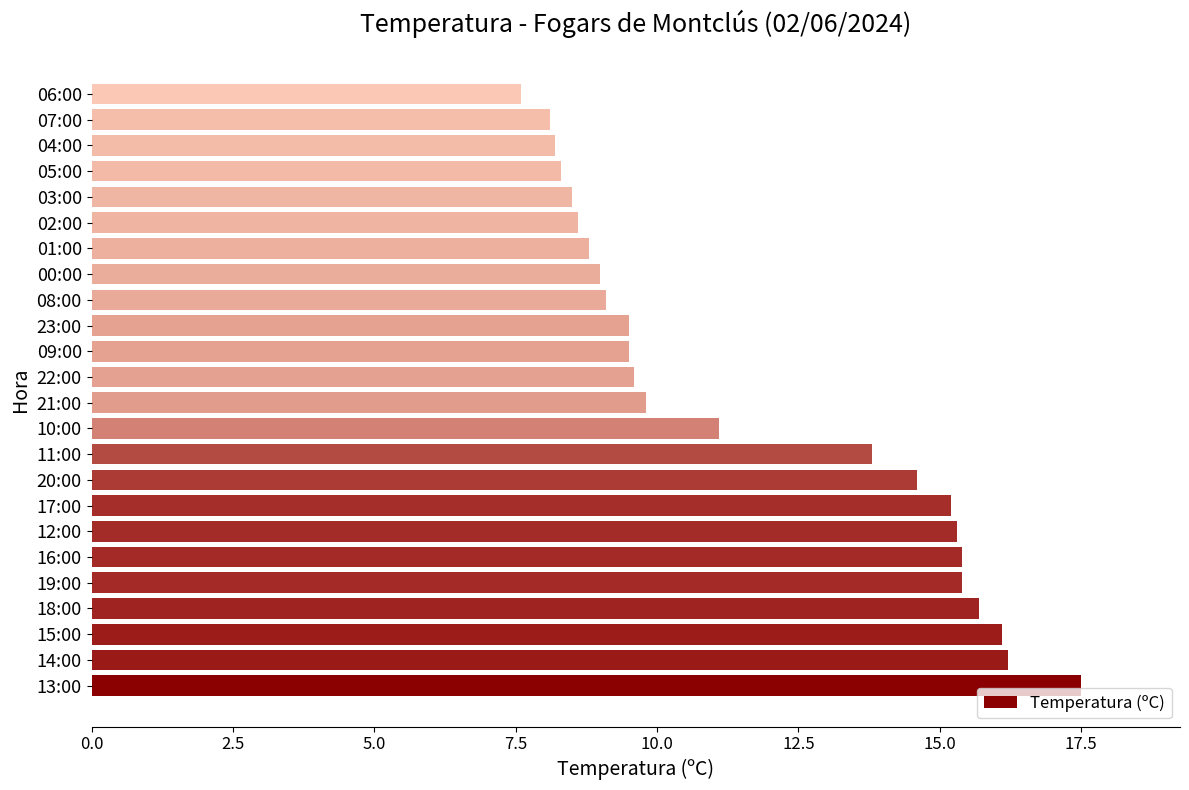

Which label corresponds to the smallest value in the chart?

06:00